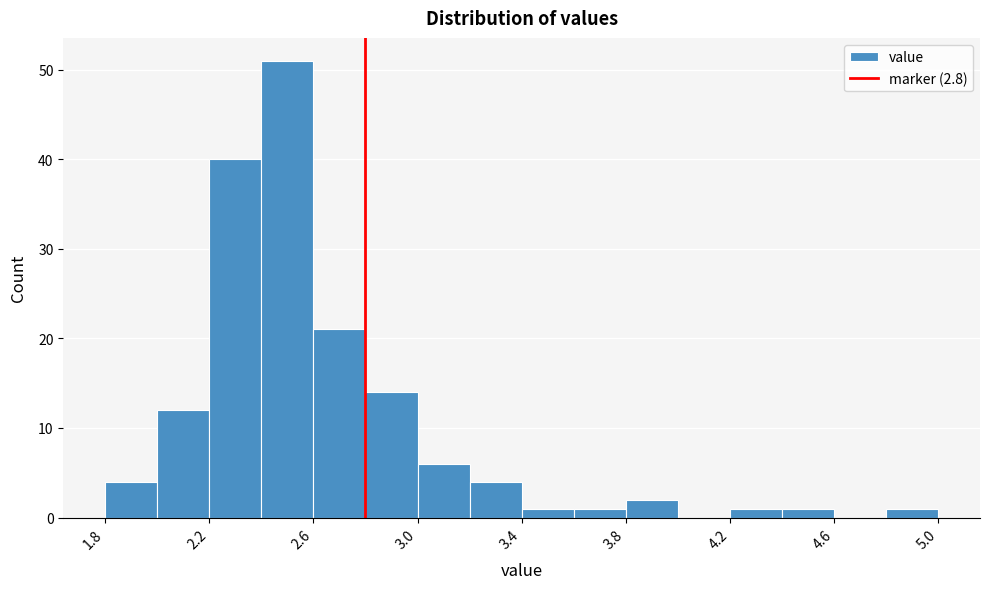

Over which range of the x-axis is the bar tallest?

2.4 to 2.6